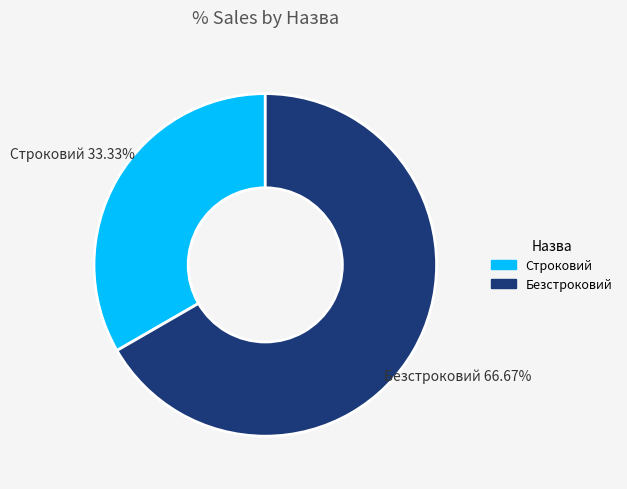

What is the ratio of the value at Безстроковий to the value at Строковий?

2.0